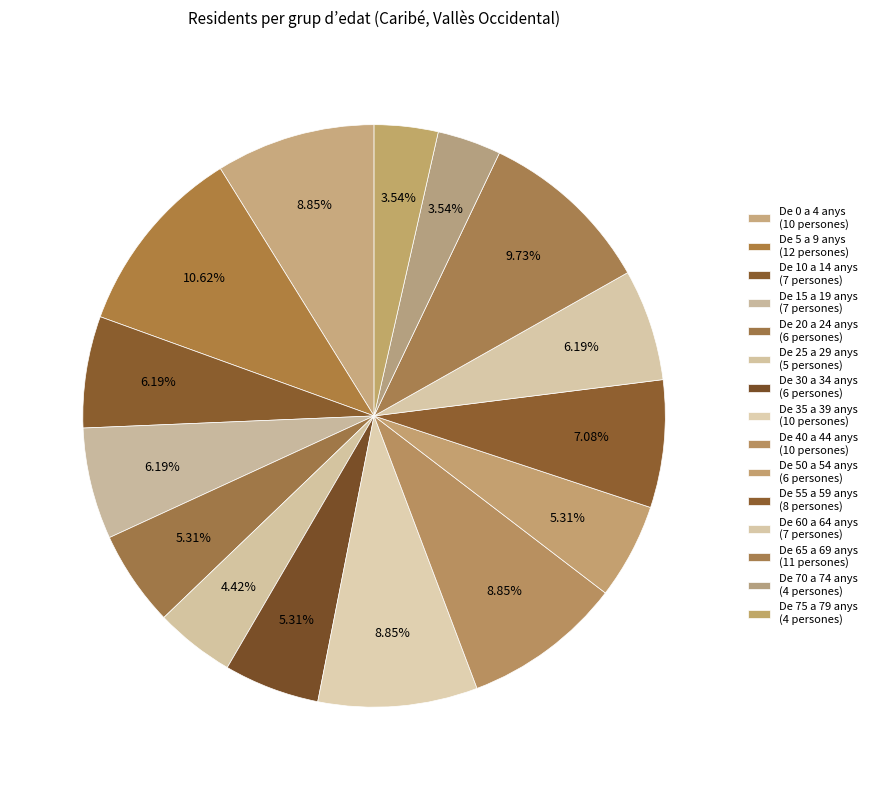

How many segments does this pie chart have?

15